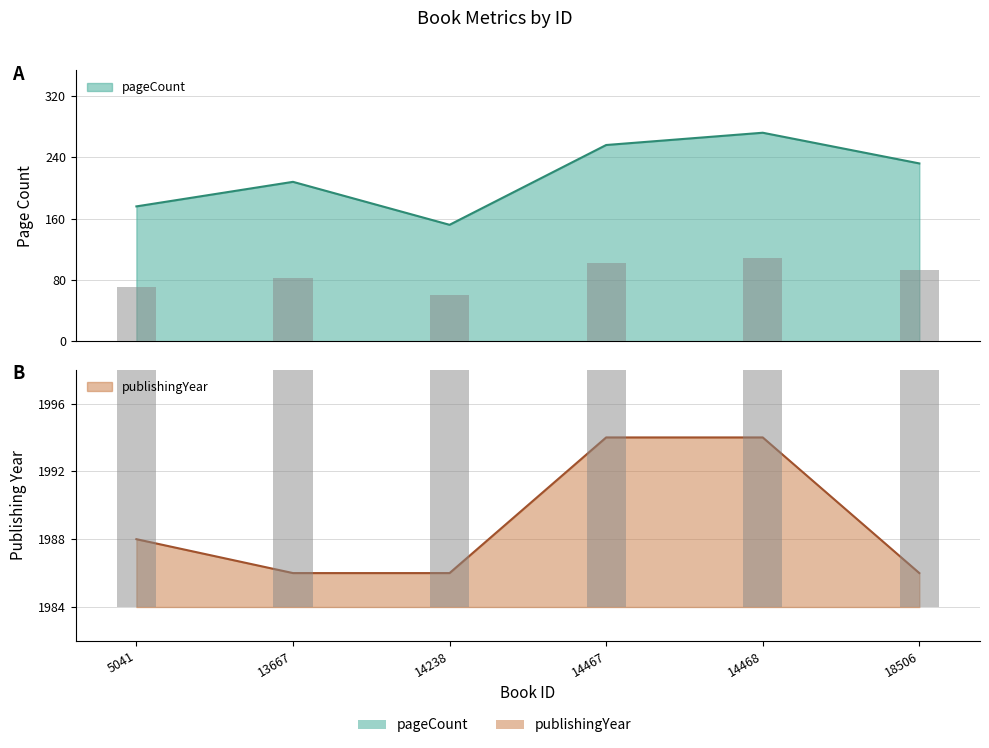

Does the chart contain stacked bars?

No